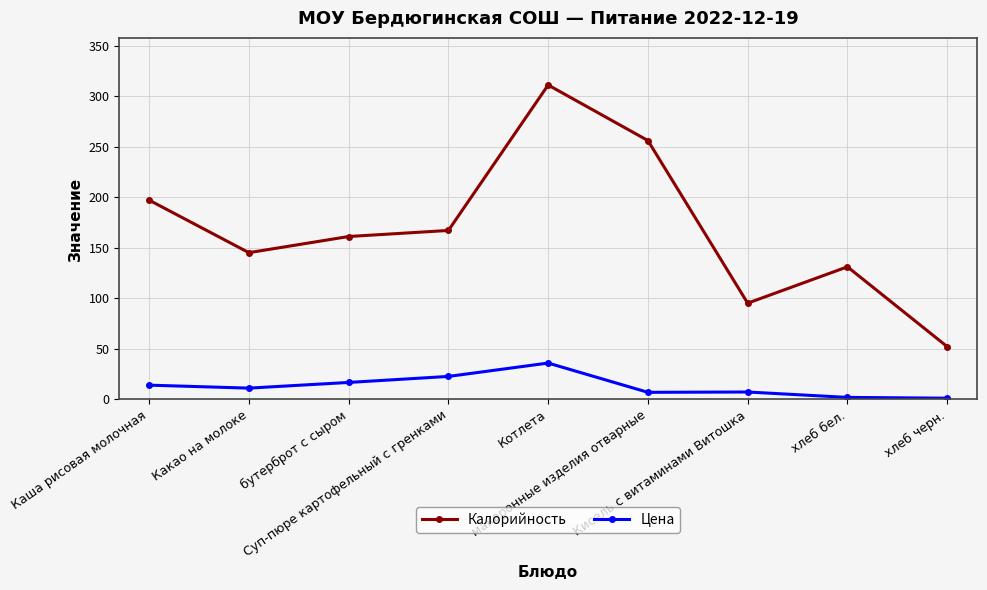

True or false: Калорийность has more than 1 interior local peaks.

True